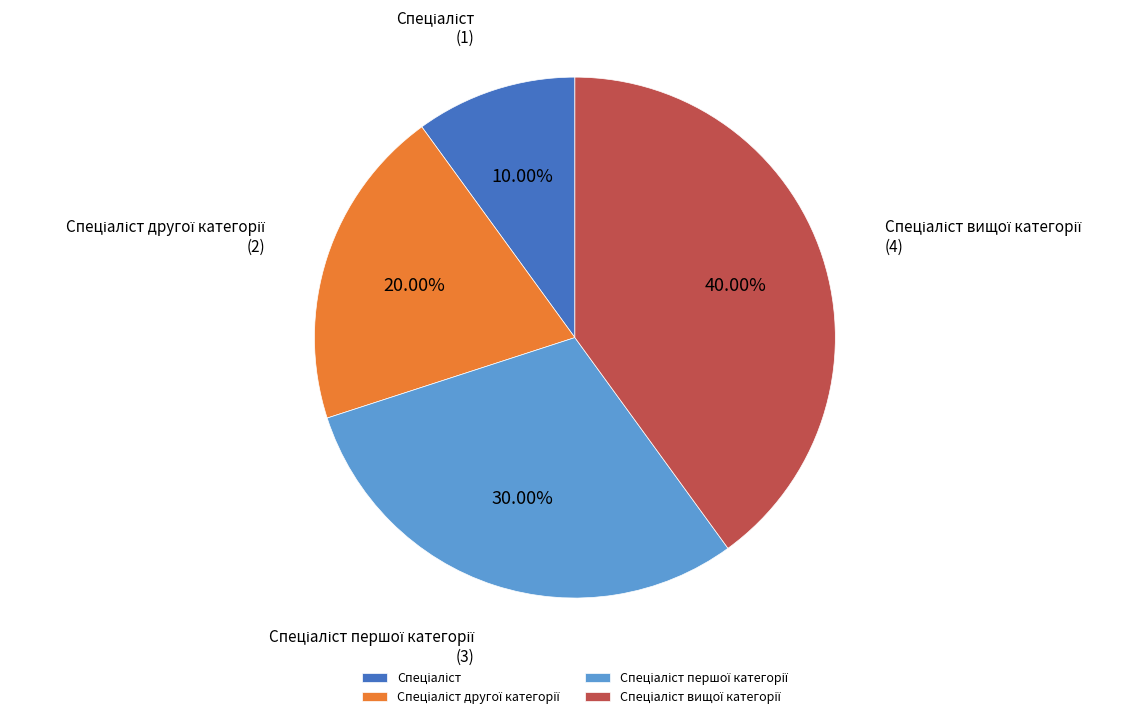

Does any single category account for the majority?

No